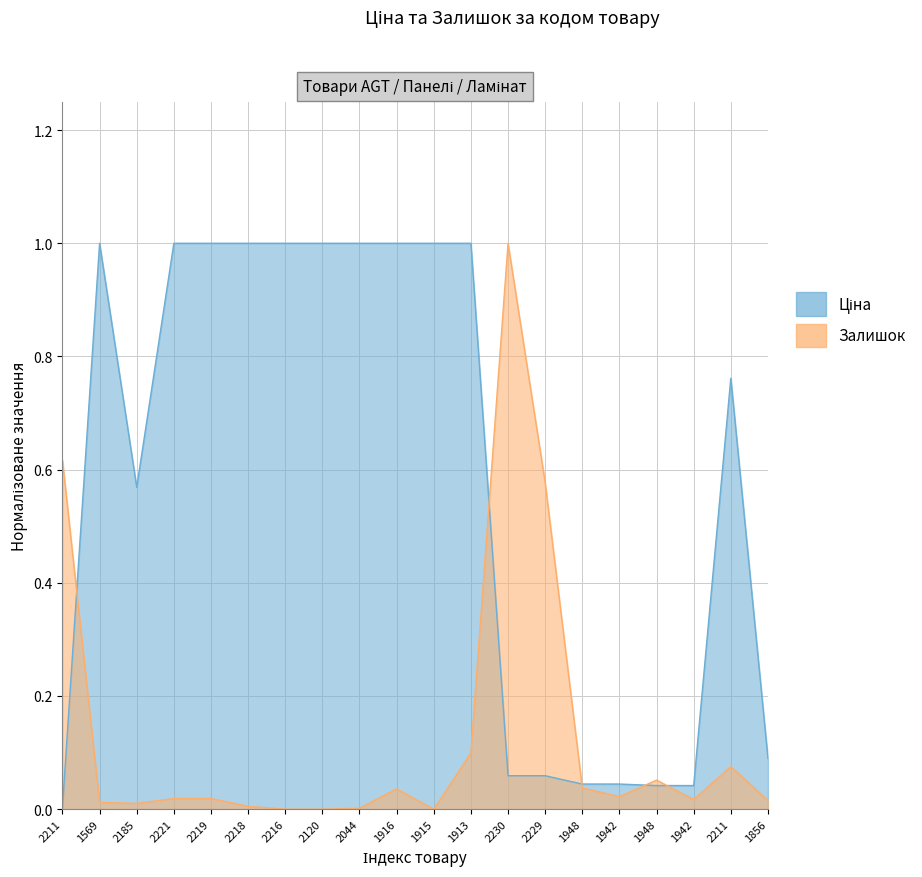

Which series has the largest total across all categories?

Ціна